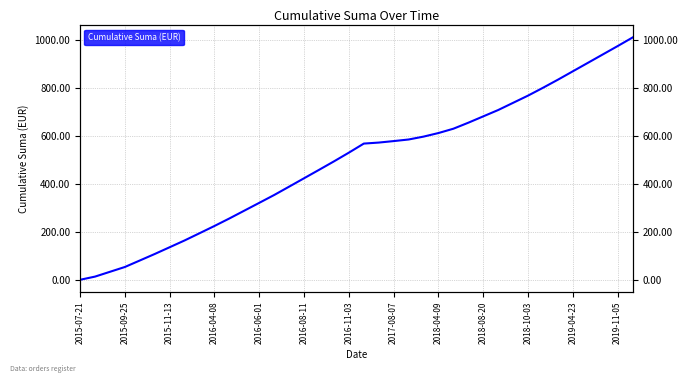

What is the maximum value shown in the chart?

1009.6